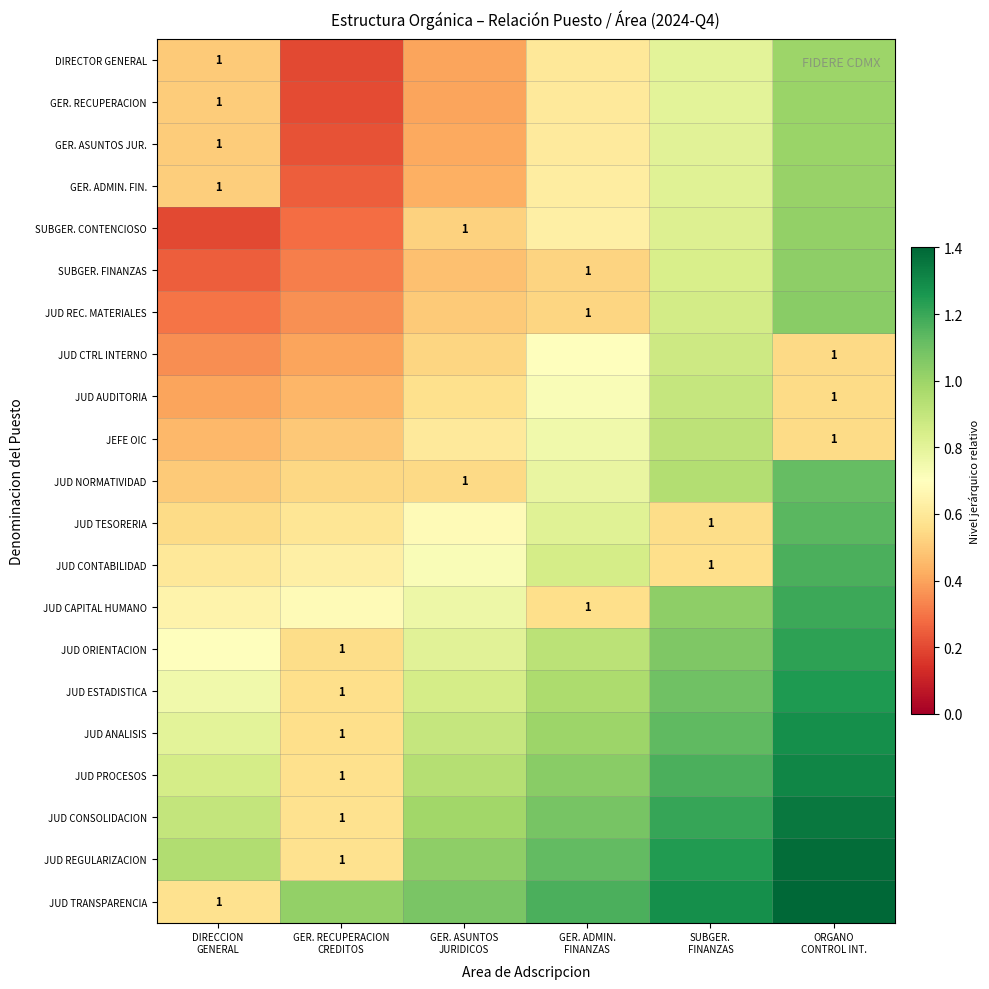

Which series has the largest range (max minus min)?

JUD TRANSPARENCIA